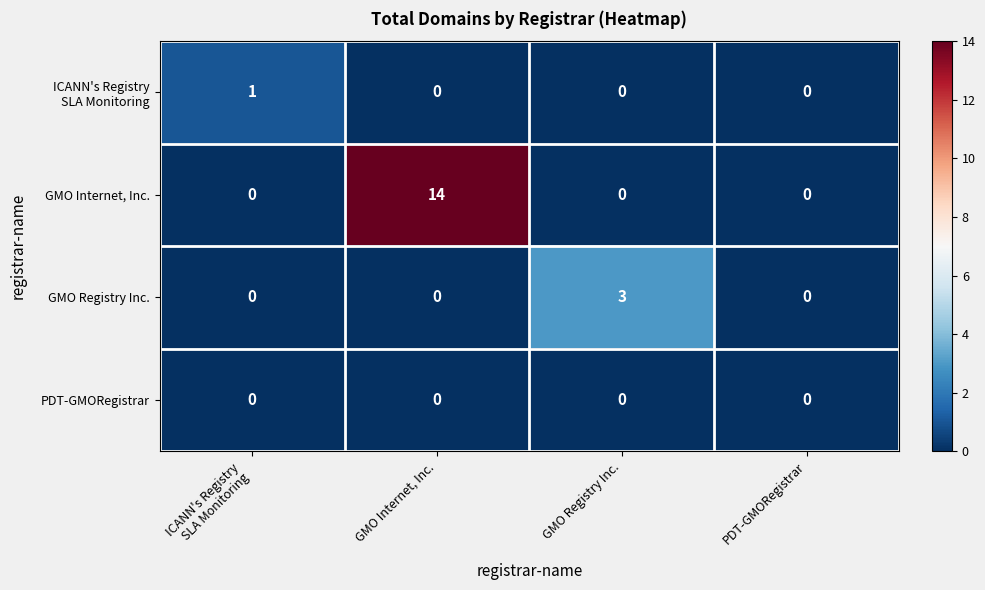

Count the GMO Registry Inc. values in the range 0 to 3.

4